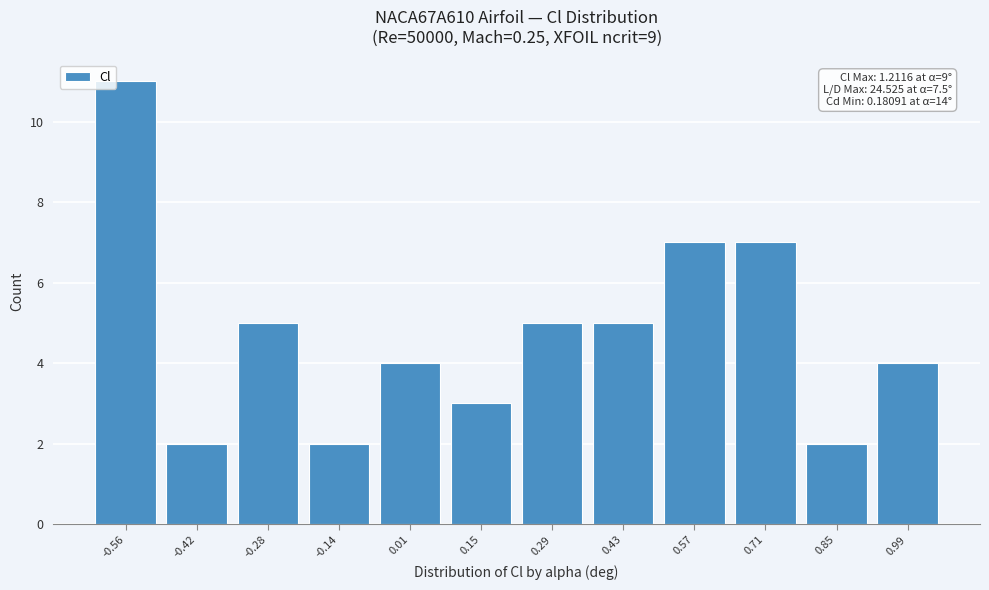

Reading right to left, extract all data points from this chart.

4	2	7	7	5	5	3	4	2	5	2	11